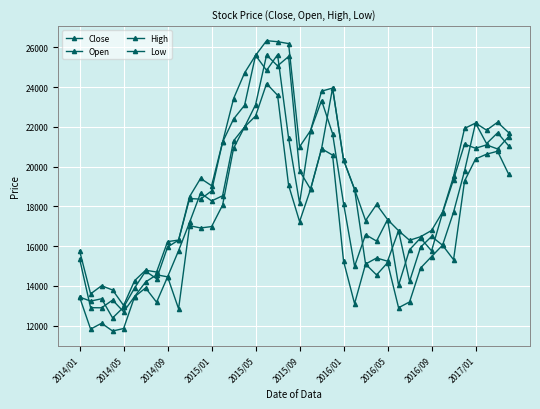

How many interior local valleys does the Open series have?

11